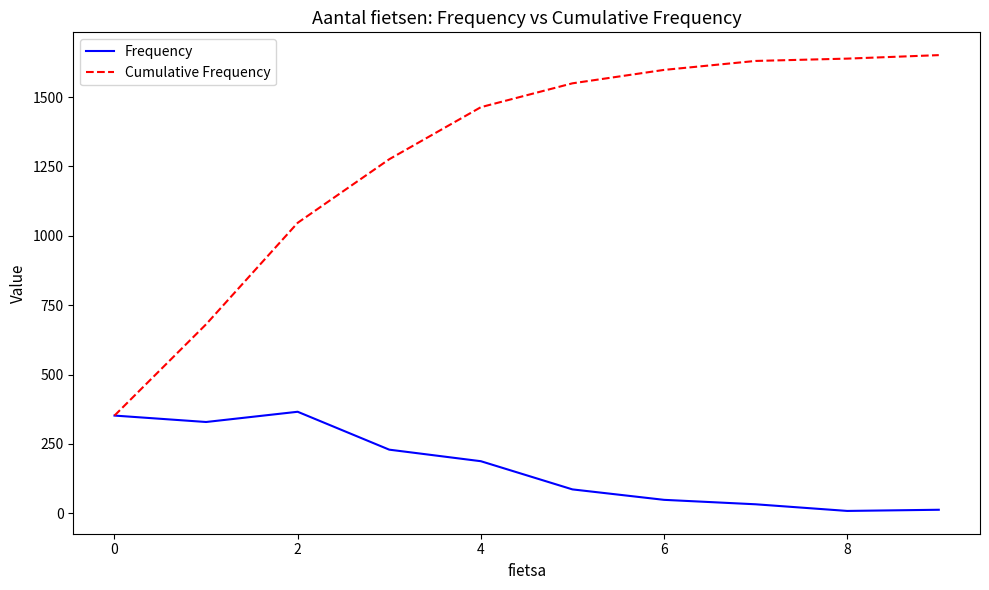

What is the maximum value shown in the chart?

1651.1